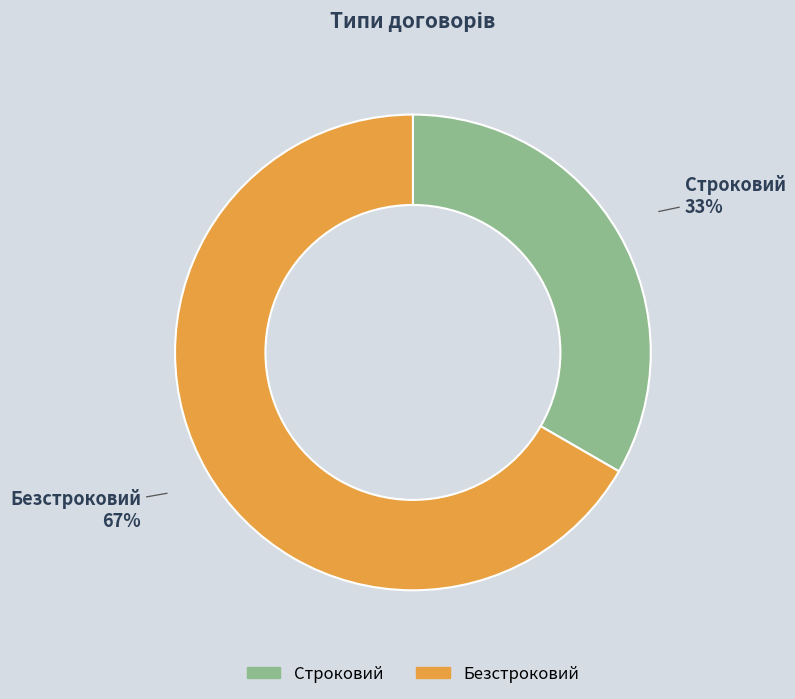

Count the number of slices in the pie.

2